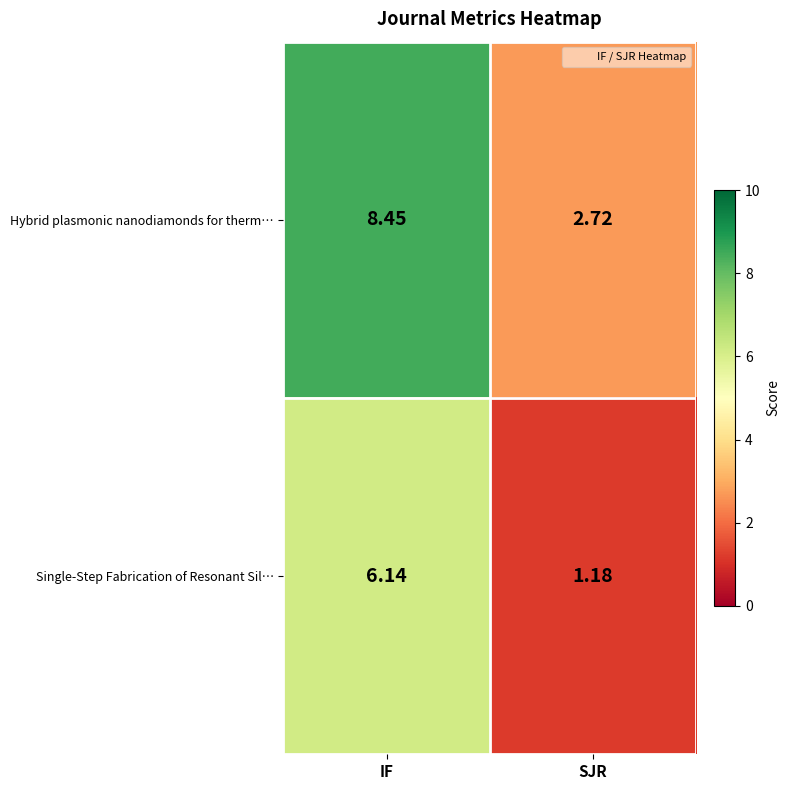

Which series has the largest total across all categories?

Hybrid plasmonic nanodiamonds for therm…